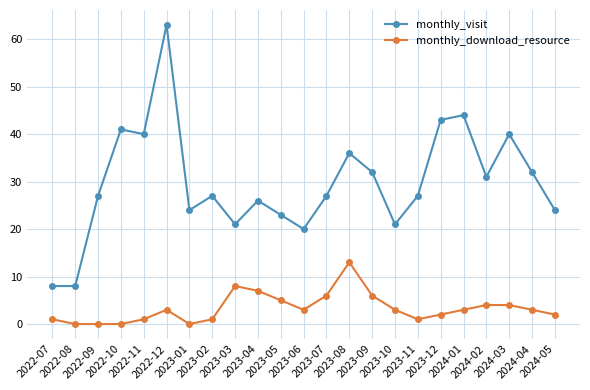

True or false: monthly_download_resource has more than 0 points higher than both neighbors.

True